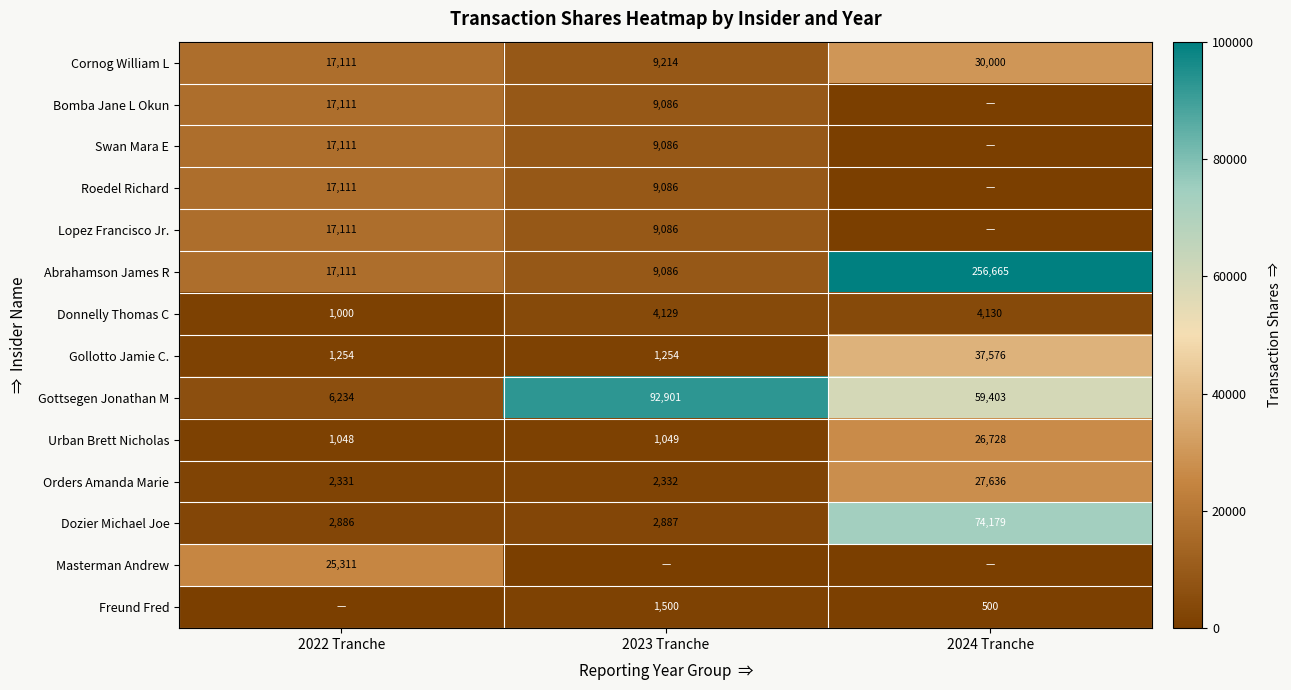

What is the difference between the Orders Amanda Marie values at 2022 Tranche and 2023 Tranche?

1